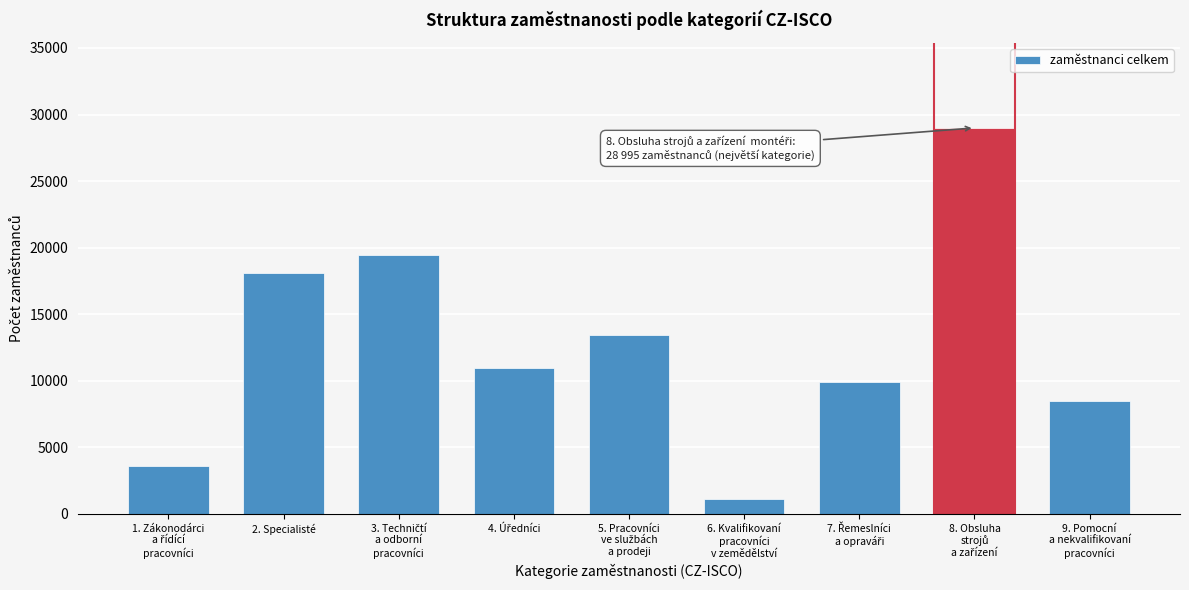

Reading left to right, list all the values displayed in this chart.

3575	18077	19411	10947	13460	1092	9940	28995	8492